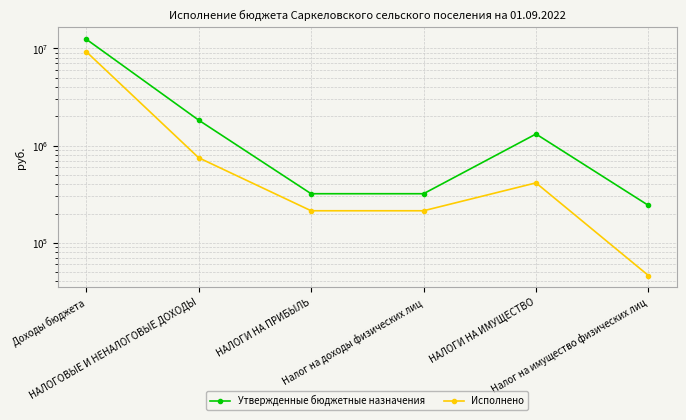

Which series changed the most between Доходы бюджета and Налог на доходы физических лиц?

Утвержденные бюджетные назначения